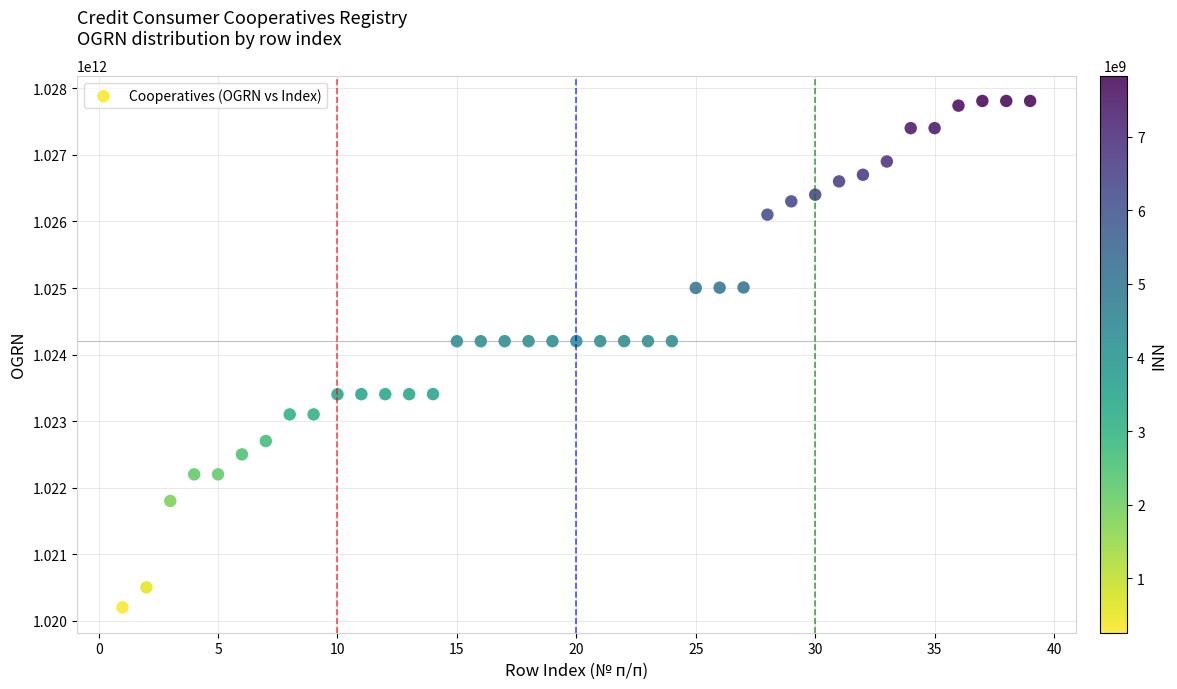

What is the range of X values (max minus min)?

38